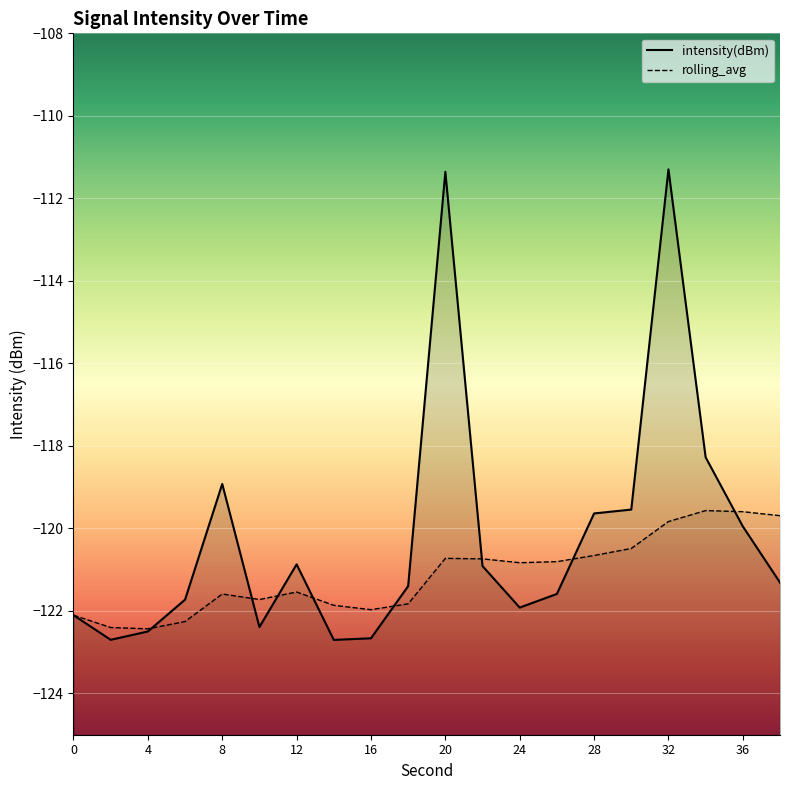

Reading left to right, transcribe all the data shown in this chart.

intensity(dBm): 0=-122.1	2=-122.7	4=-122.5	6=-121.7	8=-118.9	10=-122.4	12=-120.9	14=-122.7	16=-122.7	18=-121.4	20=-111.4	22=-120.9	24=-121.9	26=-121.6	28=-119.6	30=-119.5	32=-111.3	34=-118.3	36=-120.0	38=-121.3
rolling_avg: 0=-122.1	2=-122.4	4=-122.4	6=-122.3	8=-121.6	10=-121.7	12=-121.5	14=-121.9	16=-122.0	18=-121.8	20=-120.7	22=-120.7	24=-120.8	26=-120.8	28=-120.7	30=-120.5	32=-119.8	34=-119.6	36=-119.6	38=-119.7